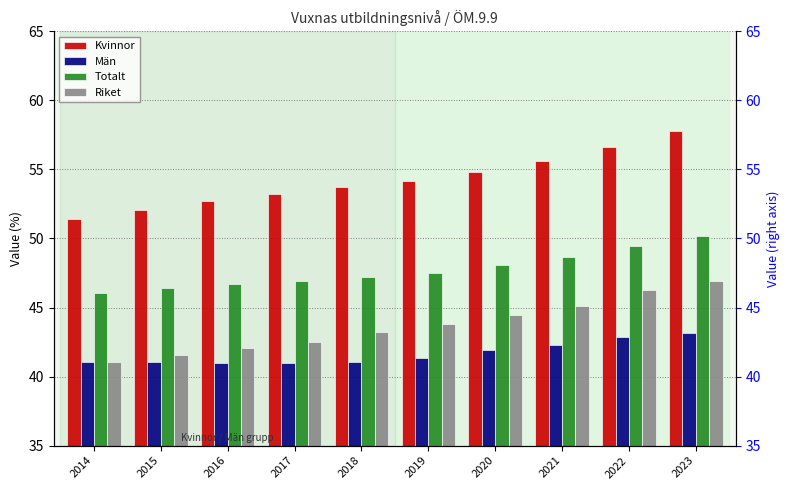

List the series in order of their overall mean, lowest first.

Män, Riket, Totalt, Kvinnor